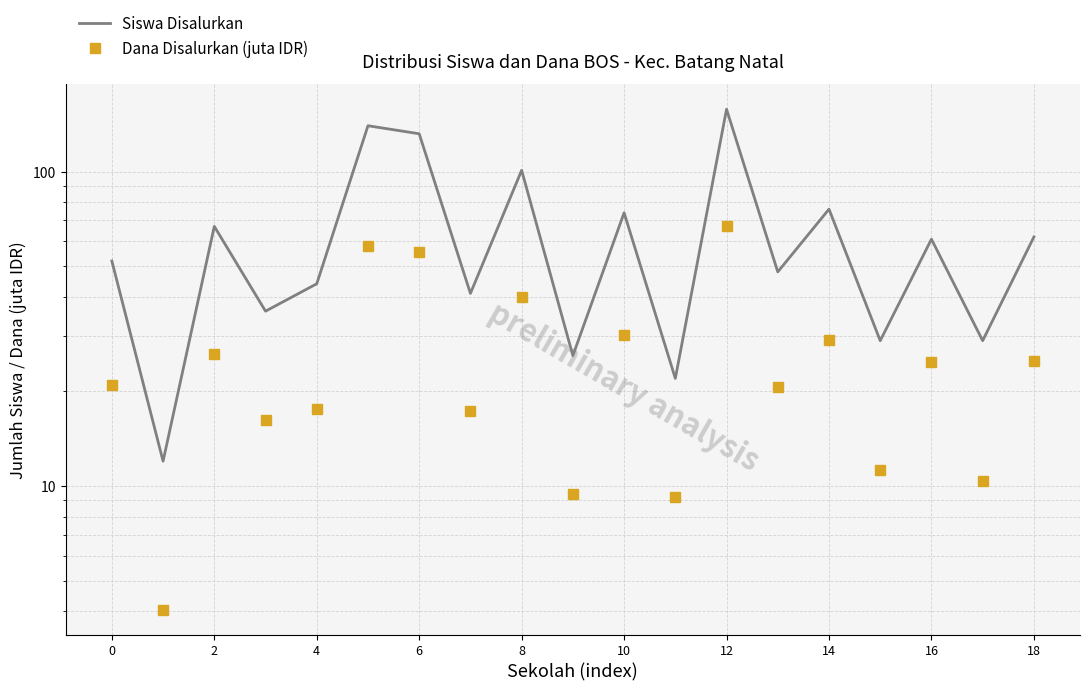

Reading left to right, transcribe all the data shown in this chart.

Siswa Disalurkan: 52.0	12.0	67.0	36.0	44.0	140.0	132.0	41.0	101.0	26.0	74.0	22.0	158.0	48.0	76.0	29.0	61.0	29.0	62.0
Dana Disalurkan (juta IDR): 20.9	4.0	26.3	16.2	17.6	58.0	55.4	17.3	40.0	9.4	30.1	9.2	67.0	20.7	29.2	11.2	24.8	10.3	25.0